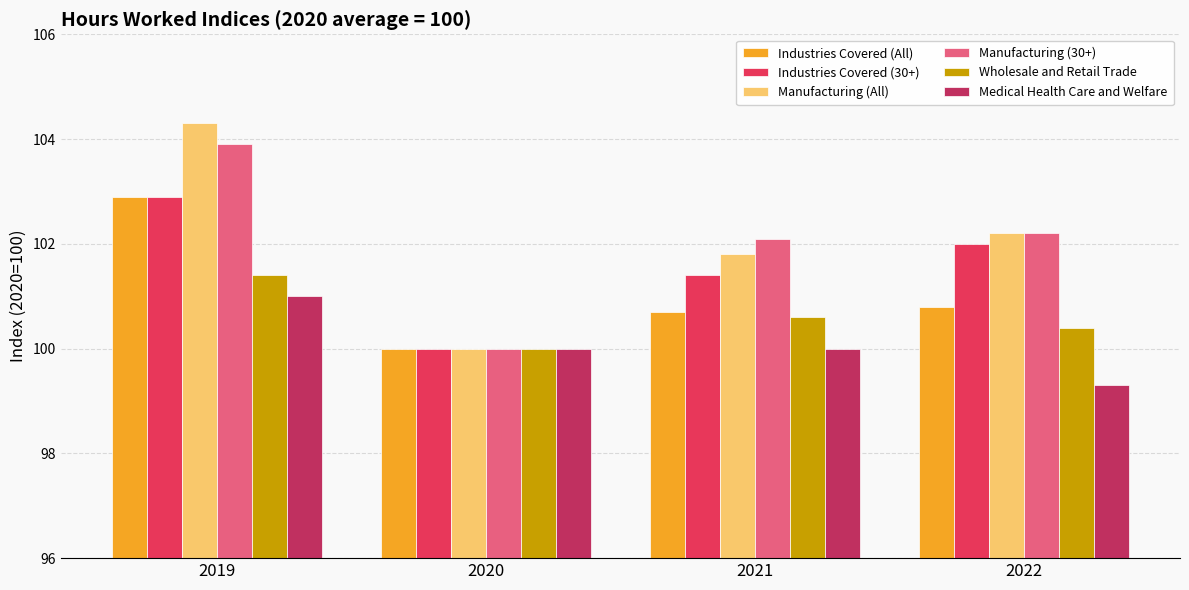

What is the spread (max minus min) of values at 2019?

3.3